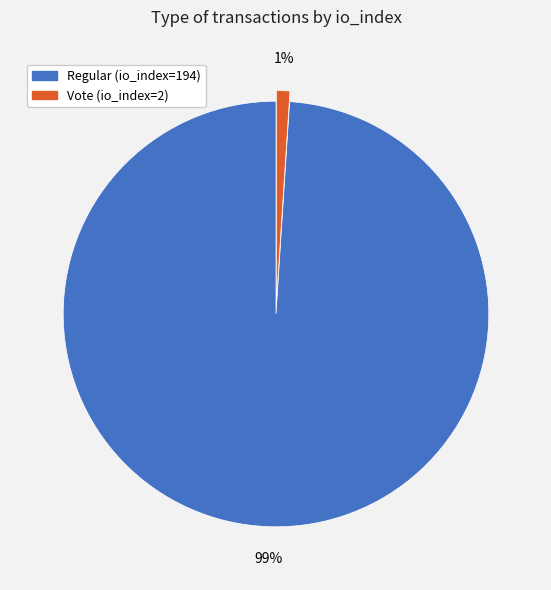

What percentage is the Regular (io_index=194) slice, to the nearest percent?

99%